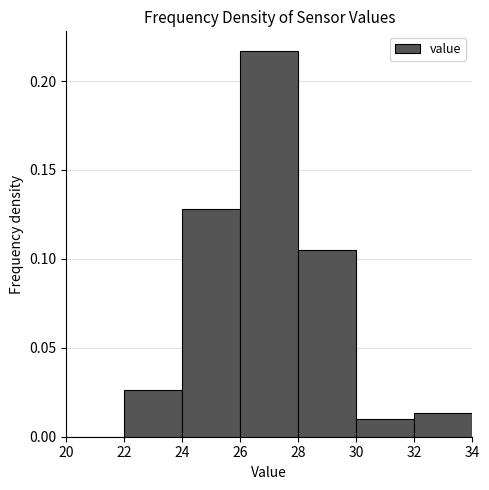

Reading left to right, transcribe this chart: for each bar, give the range it covers on the x-axis and its height. The values are not printed on the chart, so give them approximately, as read against the axis.

20 to 22: 0
22 to 24: 0.025
24 to 26: 0.130
26 to 28: 0.215
28 to 30: 0.105
30 to 32: 0.010
32 to 34: 0.015